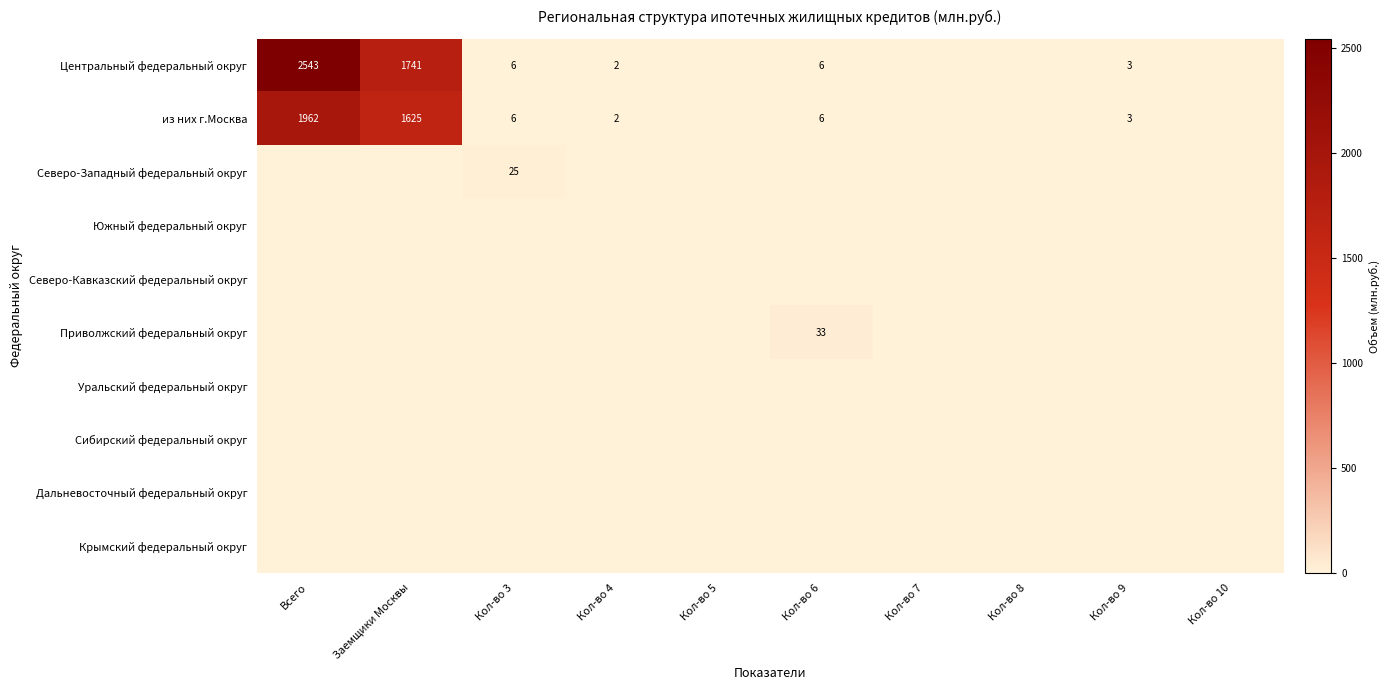

The value of из них г.Москва at Кол-во 3 is 1. True or false?

False